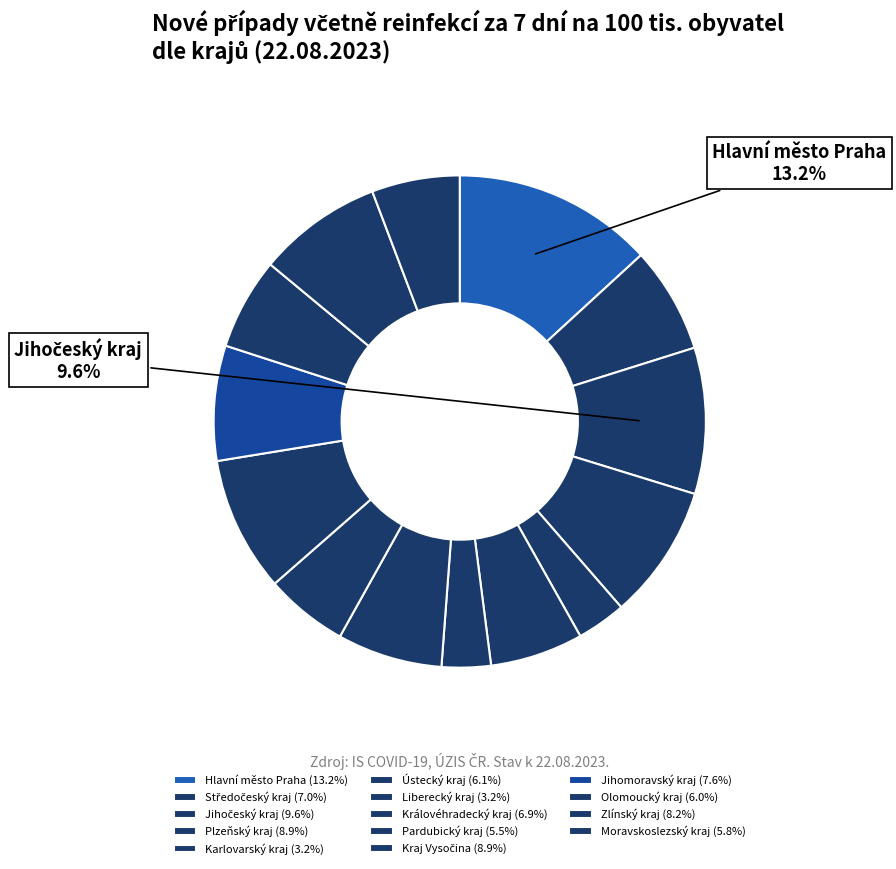

Does Karlovarský kraj account for over 50% of the chart?

No